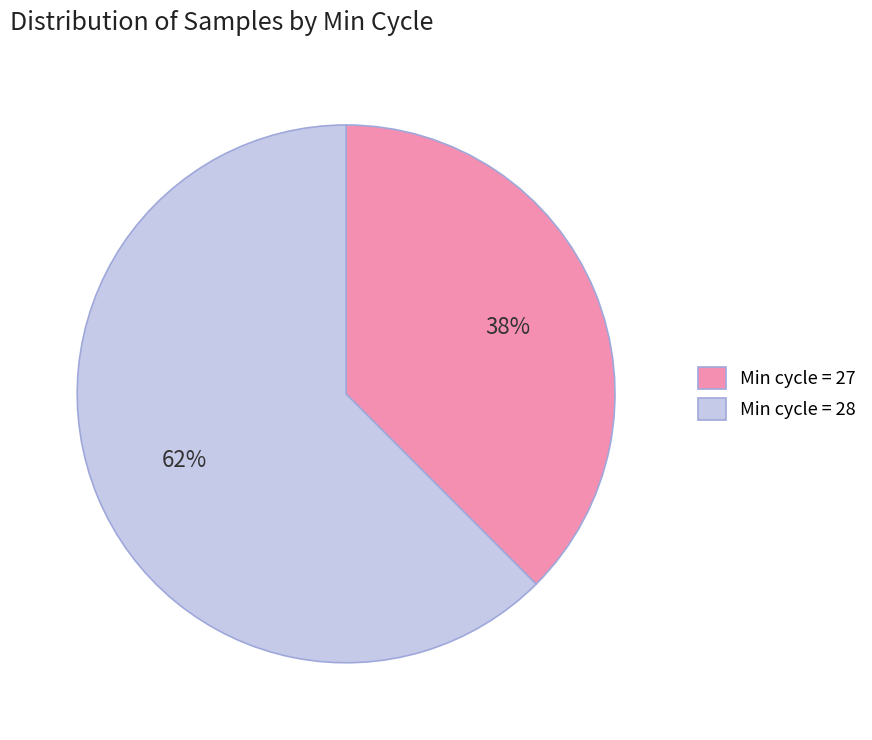

Rank the categories by value from highest to lowest.

Min cycle = 28, Min cycle = 27